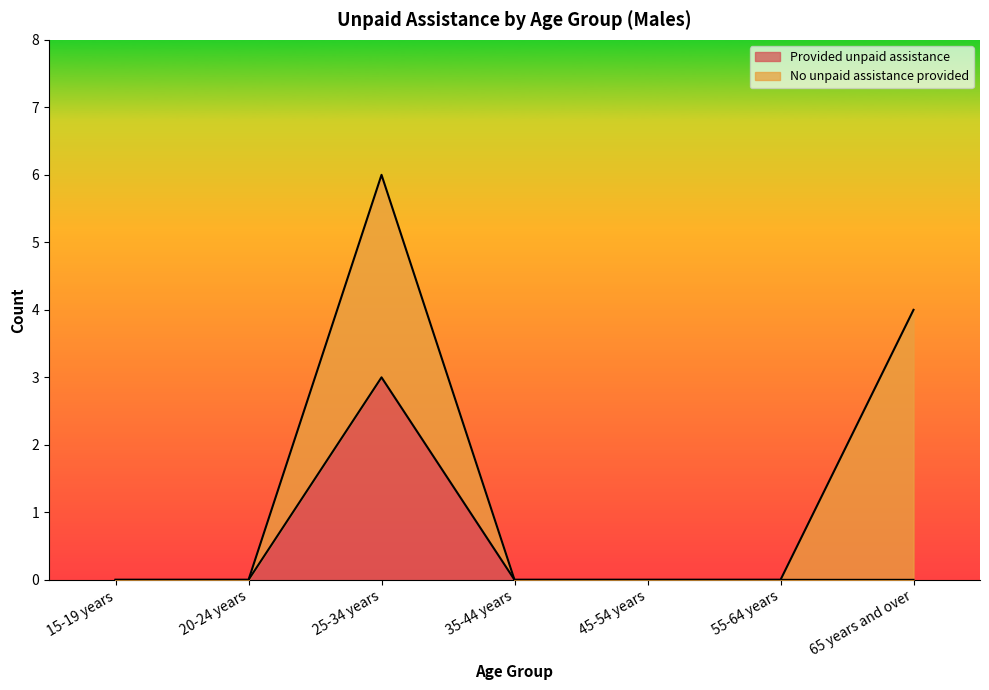

How many values are between 0 and 1?

6